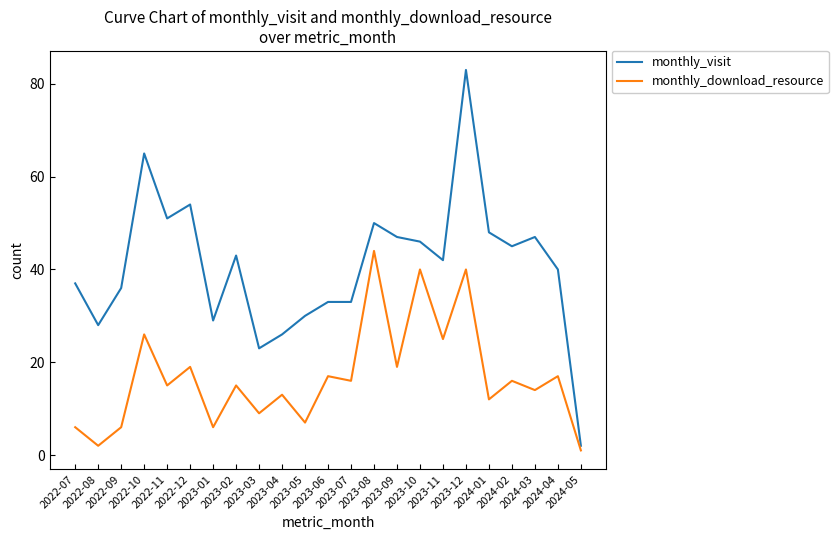

What position from the right is 2022-09?

21